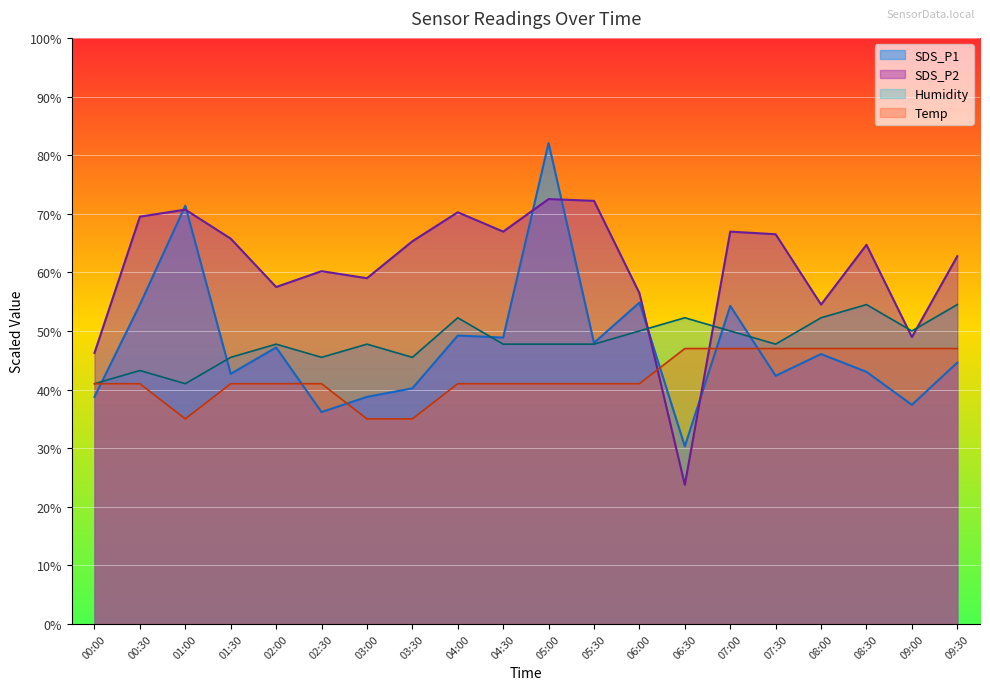

What is the value of the Temp point at the 20th from the left?

47.0